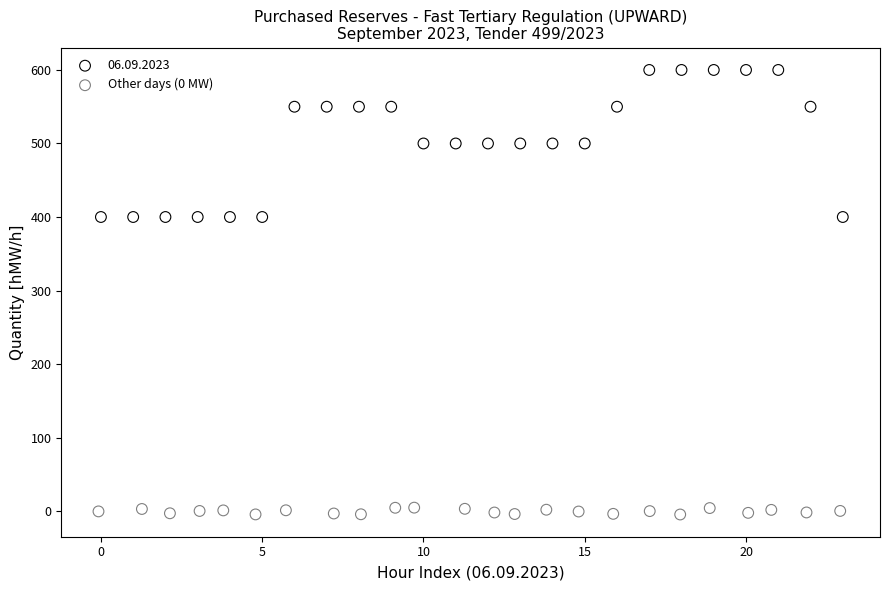

Which series has the largest Y range (max minus min)?

06.09.2023